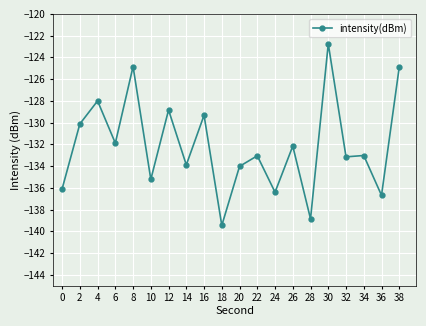

What is the value of the 15th point from the left?

-138.9